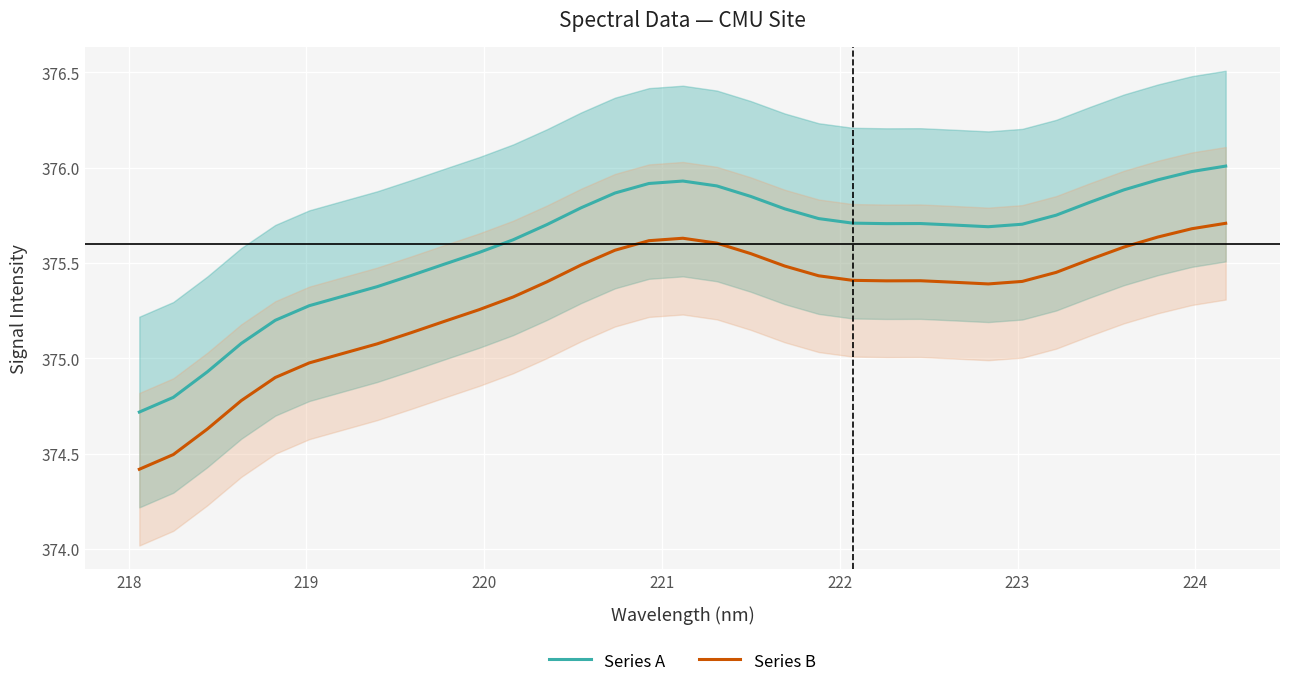

True or false: Series A and Series B intersect in this chart.

False